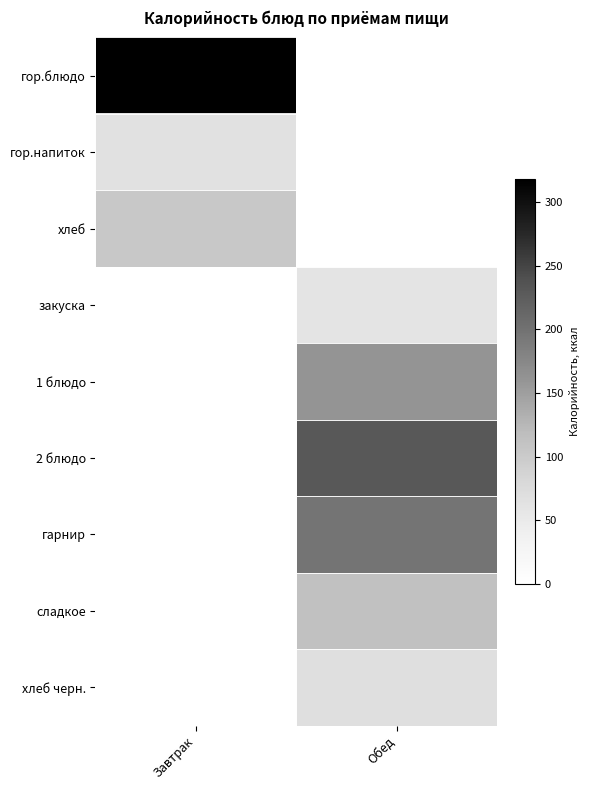

Rank the series by their maximum value, from highest to lowest.

гор.блюдо, 2 блюдо, гарнир, 1 блюдо, сладкое, хлеб, хлеб черн., гор.напиток, закуска